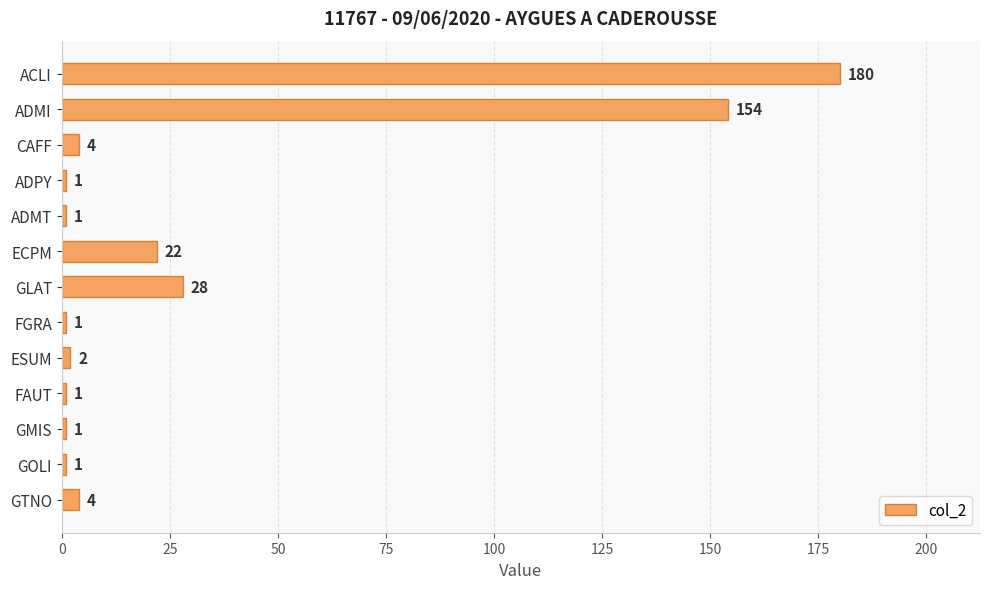

Between ECPM and GMIS, which is larger?

ECPM